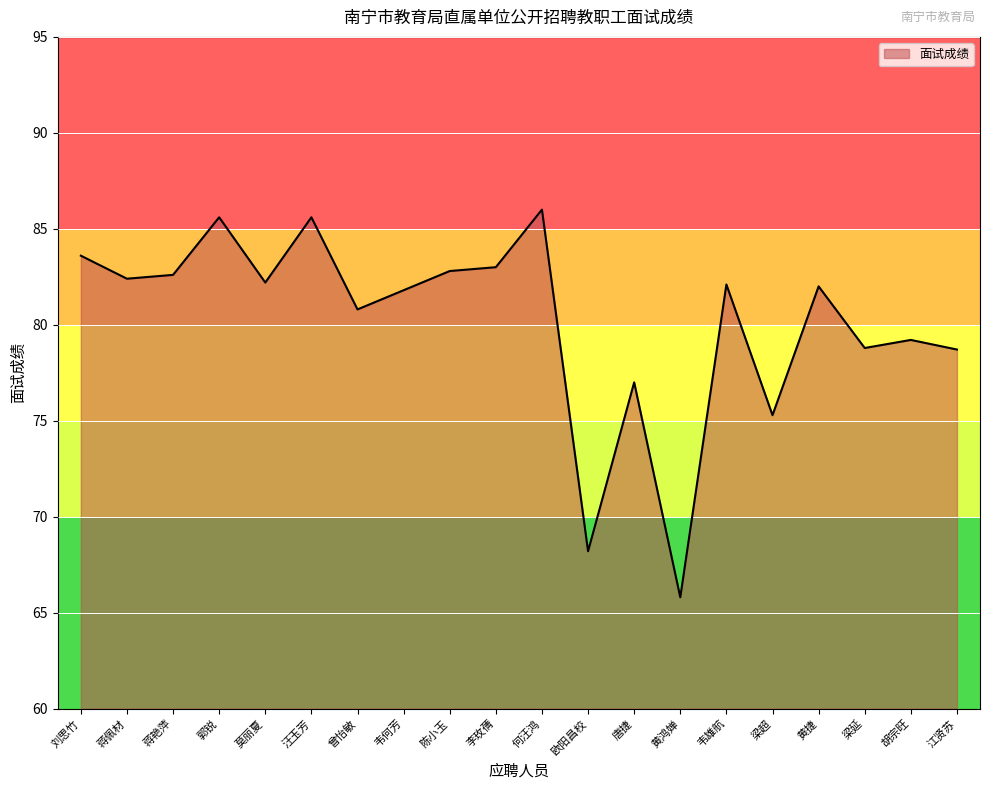

Is it true that the value at 江贤苏 is 113.1?

False